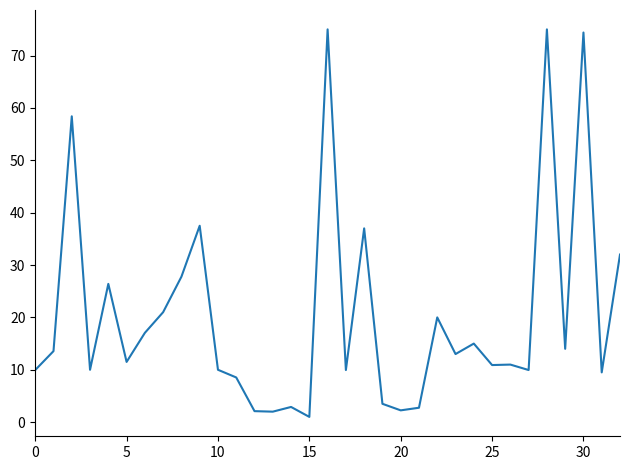

What is the difference between the maximum and minimum values?

74.0